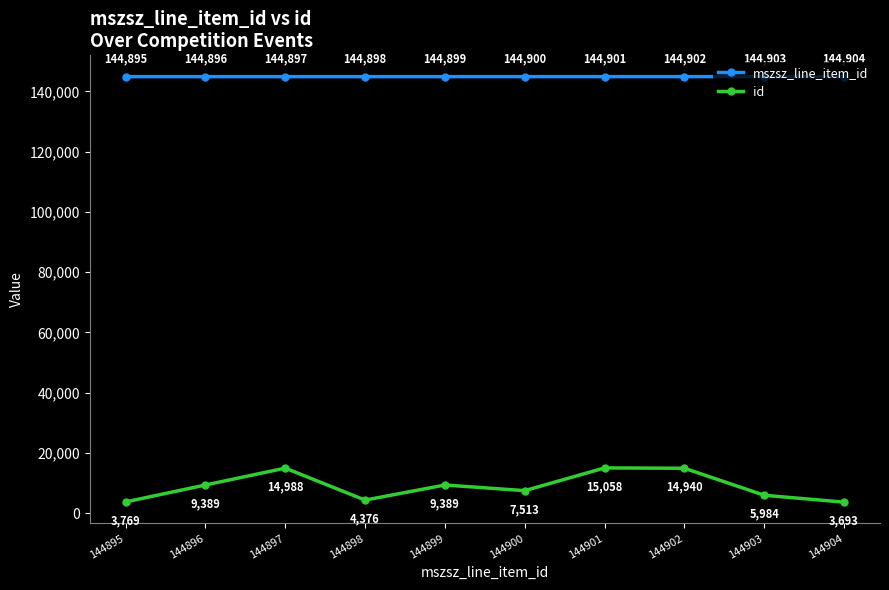

At which label is mszsz_line_item_id closest to 144899?

144899